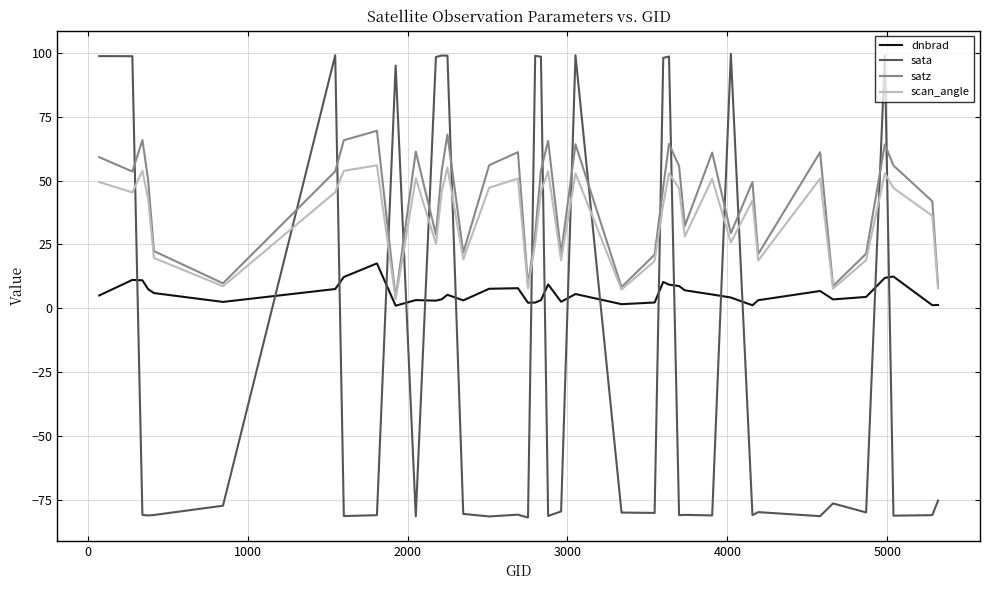

What is the greatest value displayed?

99.5